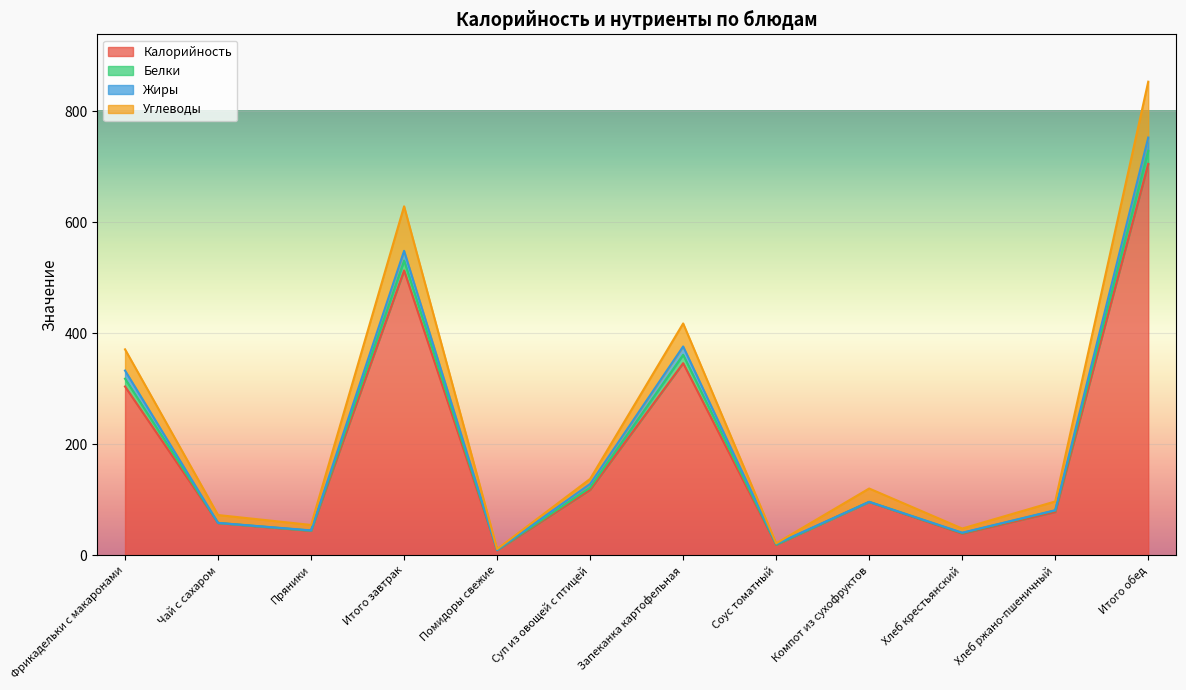

List the labels in order of Белки value, largest first.

Итого обед, Итого завтрак, Запеканка картофельная, Фрикадельки с макаронами, Суп из овощей с птицей, Компот из сухофруктов, Хлеб ржано-пшеничный, Чай с сахаром, Пряники, Хлеб крестьянский, Соус томатный, Помидоры свежие